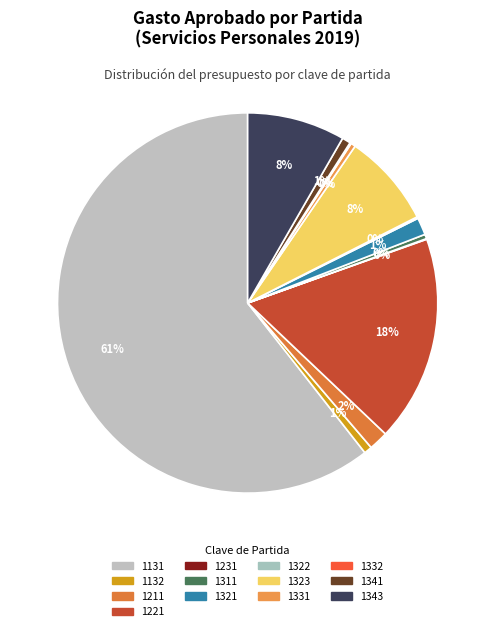

Does 1221 represent more than half of the total?

No